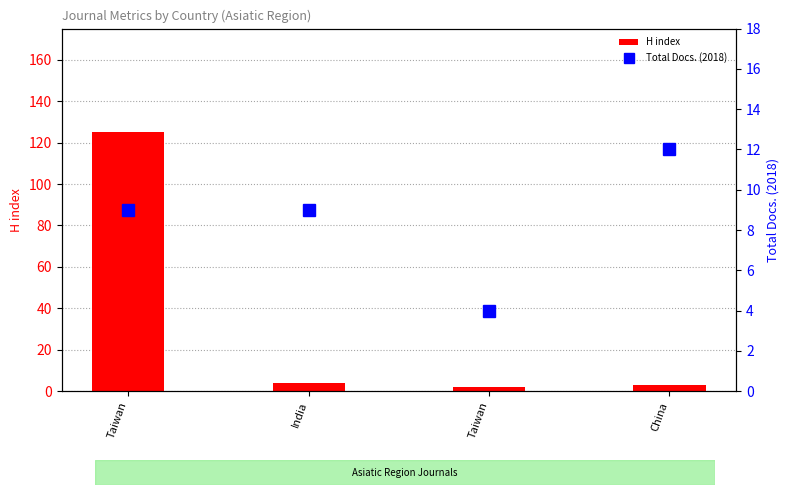

What is the spread (max minus min) of values at China?

9